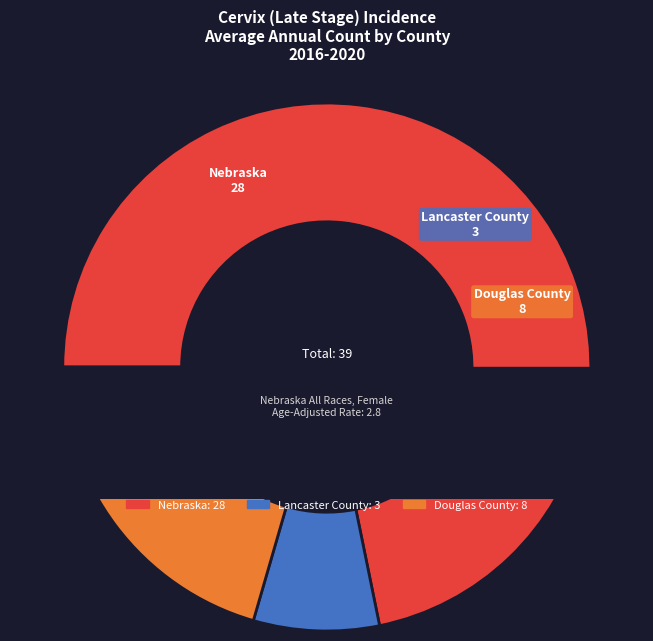

Rank the categories by value from highest to lowest.

Nebraska, Douglas County, Lancaster County